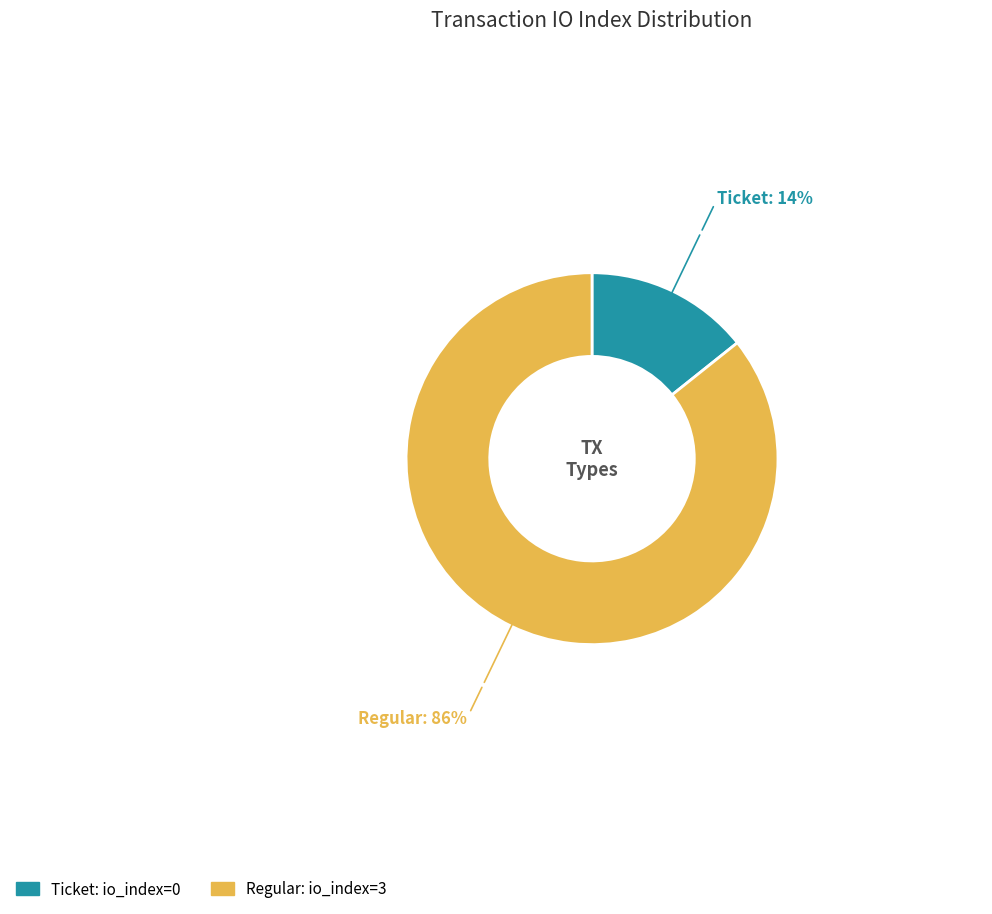

Is there a majority slice in this chart?

Yes